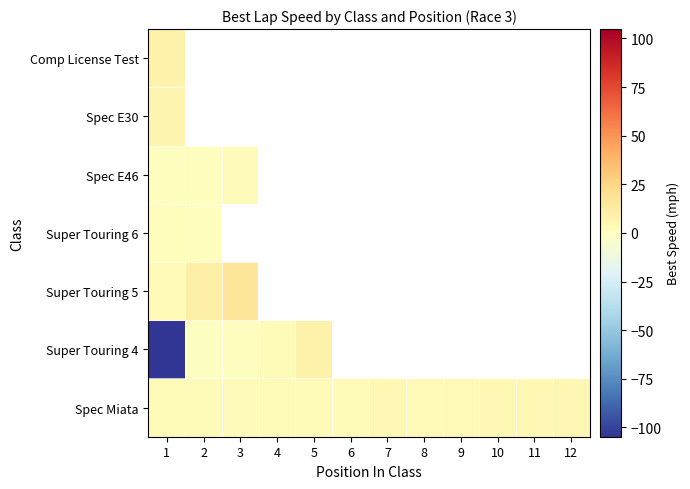

Which has a higher value, 7 or 4?

7